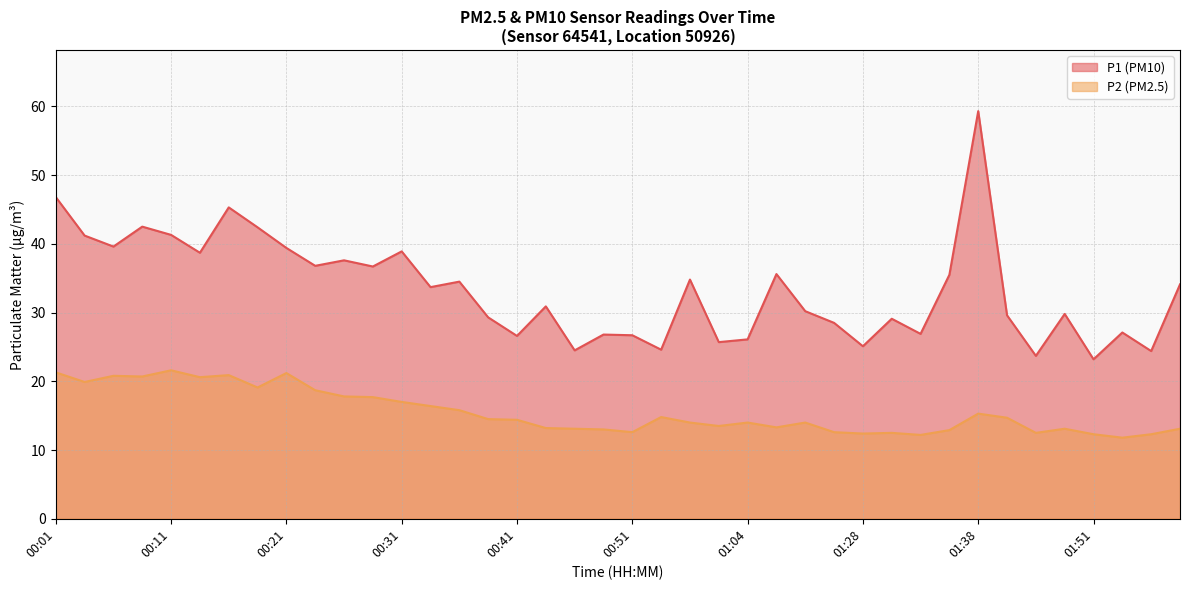

At how many categories does at least one series exceed 46?

2